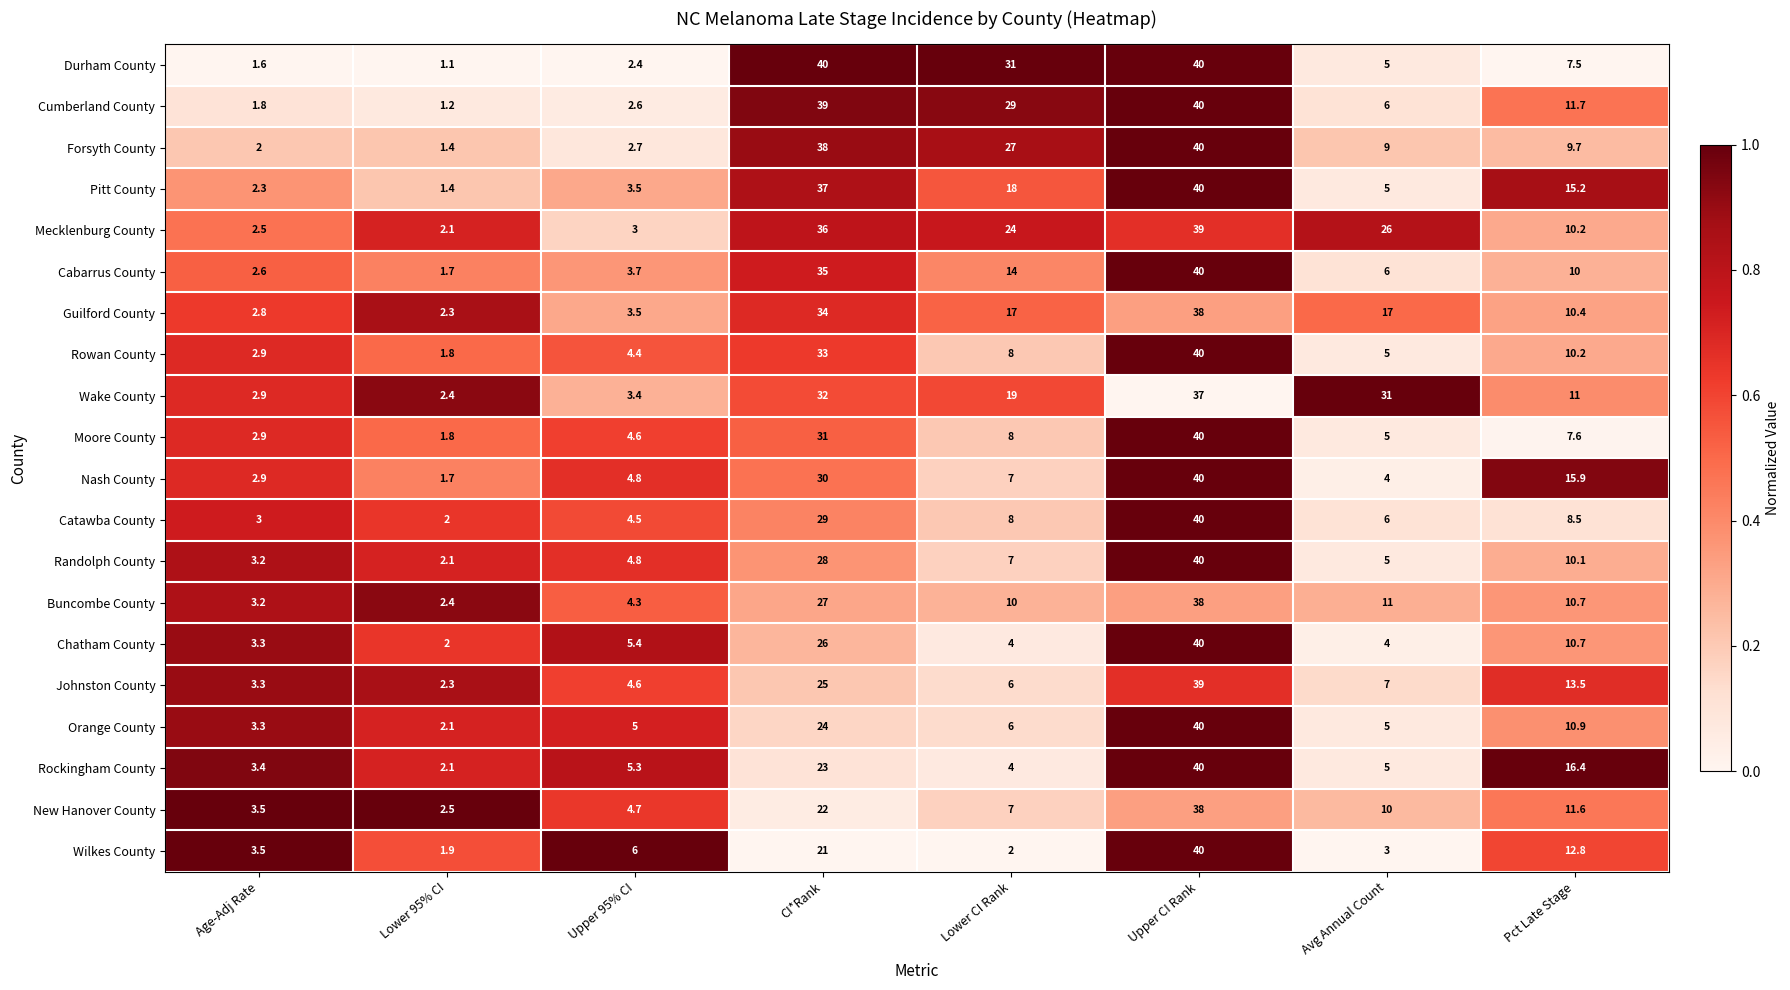

Which series has the widest spread of values?

Durham County